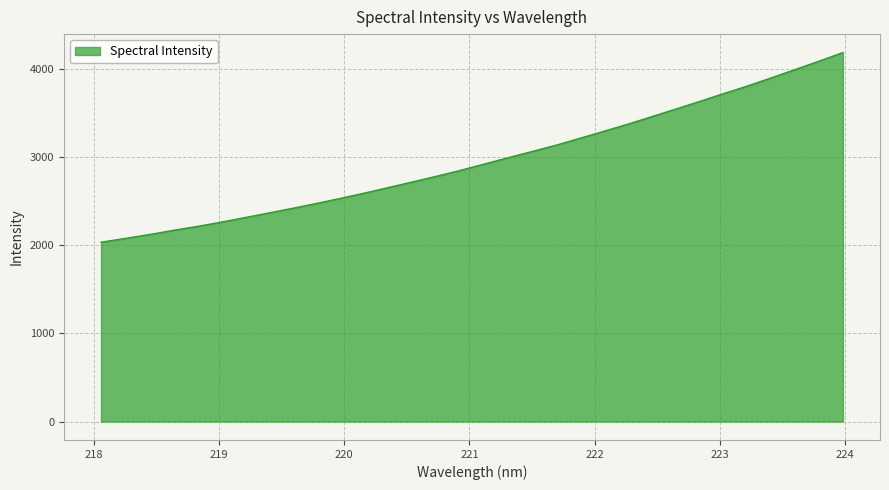

What is the smallest value displayed?

2034.1